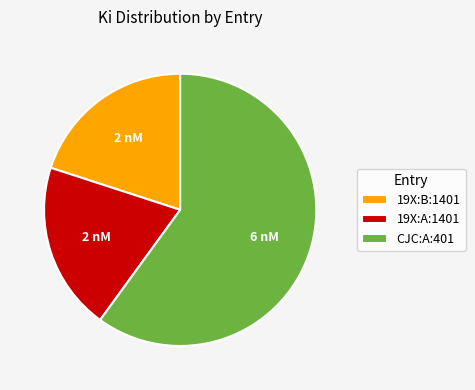

Does CJC:A:401 account for over 50% of the chart?

Yes